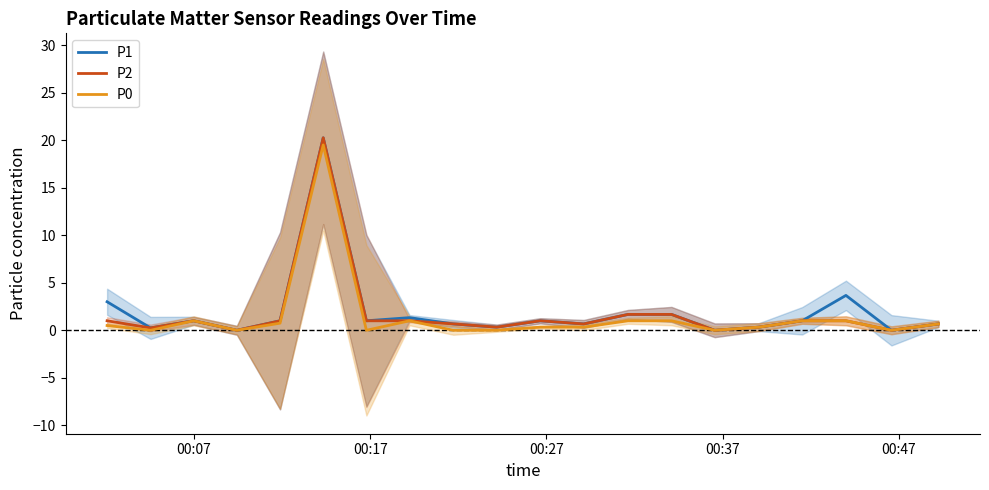

How many distinct data groups are displayed?

3